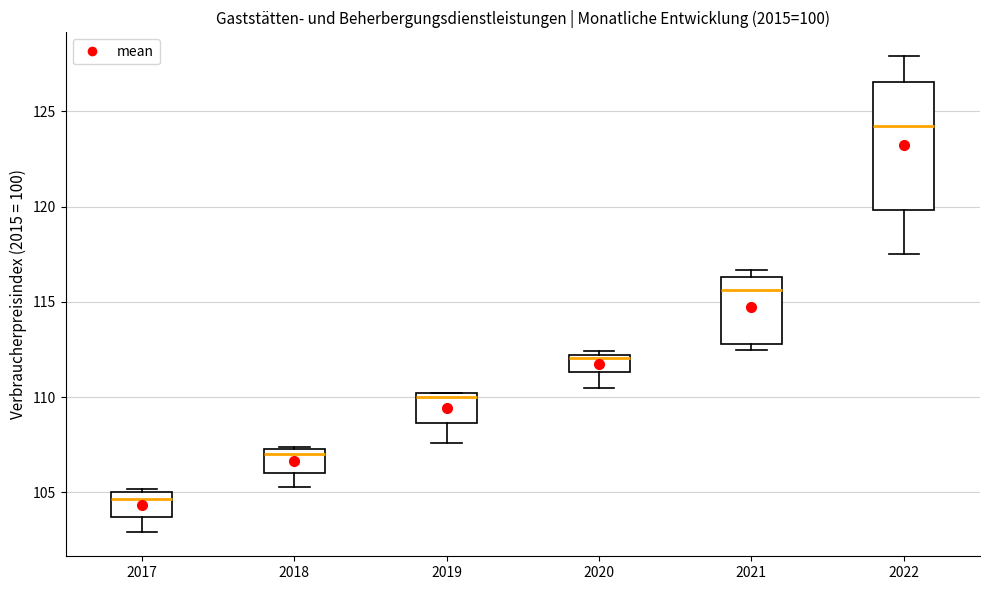

Which box has the highest median line?

2022